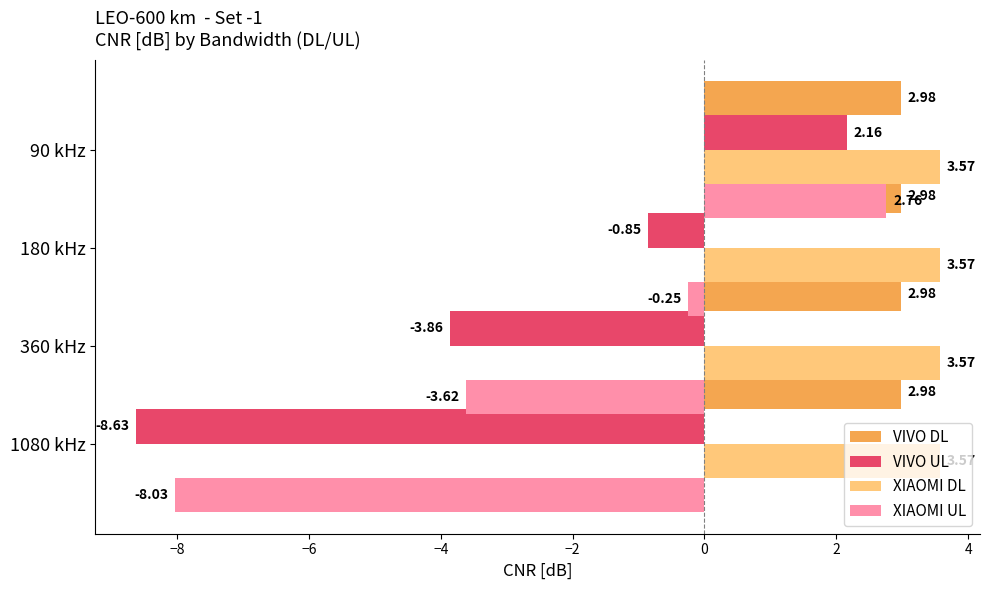

Which series changed the most between −8 and −4?

XIAOMI UL